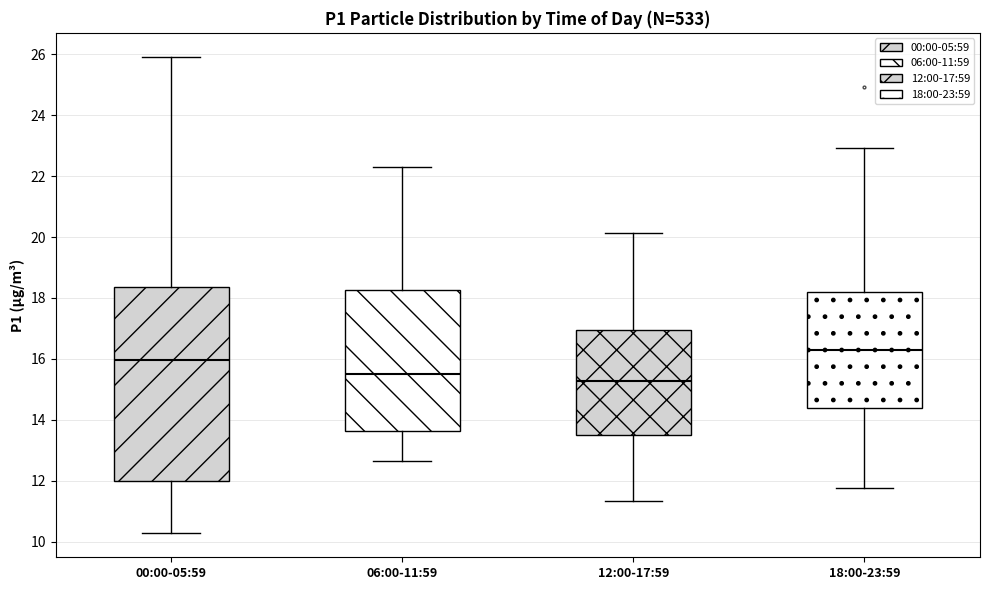

Reading left to right, read every box against the y-axis: the position of its median line, the range the box covers, and the ends of its whiskers. The values are not printed on the chart, so give them approximately, as read against the axis.

00:00-05:59: median 16.0, box 12.0 to 18.4, whiskers 10.2 to 26.0
06:00-11:59: median 15.6, box 13.6 to 18.2, whiskers 12.6 to 22.4
12:00-17:59: median 15.2, box 13.6 to 17.0, whiskers 11.4 to 20.2
18:00-23:59: median 16.4, box 14.4 to 18.2, whiskers 11.8 to 23.0